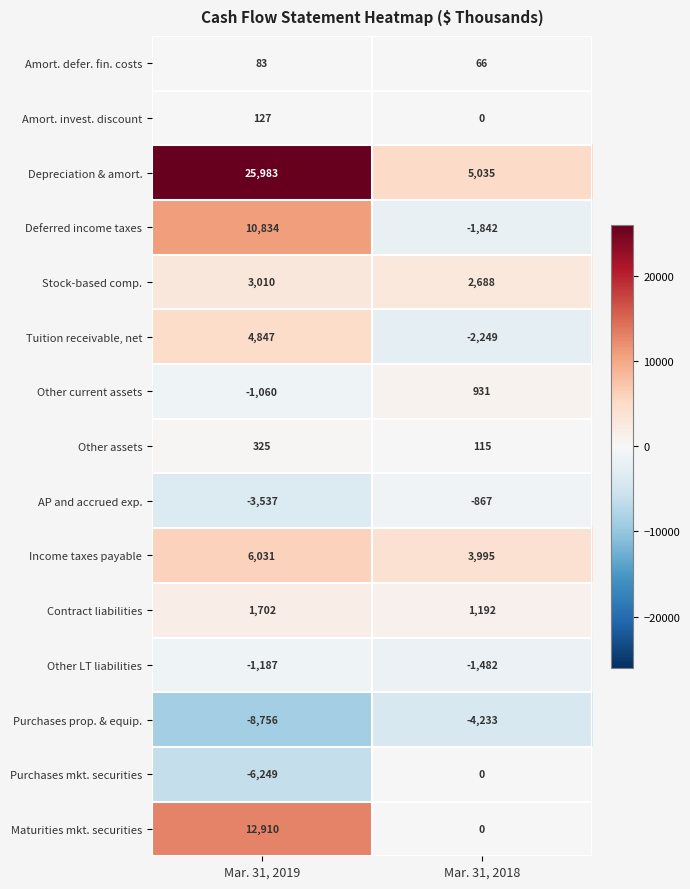

Reading right to left, what are all the values shown in this chart?

Amort. defer. fin. costs: 66	83
Amort. invest. discount: 0	127
Depreciation & amort.: 5035	25983
Deferred income taxes: -1842	10834
Stock-based comp.: 2688	3010
Tuition receivable, net: -2249	4847
Other current assets: 931	-1060
Other assets: 115	325
AP and accrued exp.: -867	-3537
Income taxes payable: 3995	6031
Contract liabilities: 1192	1702
Other LT liabilities: -1482	-1187
Purchases prop. & equip.: -4233	-8756
Purchases mkt. securities: 0	-6249
Maturities mkt. securities: 0	12910